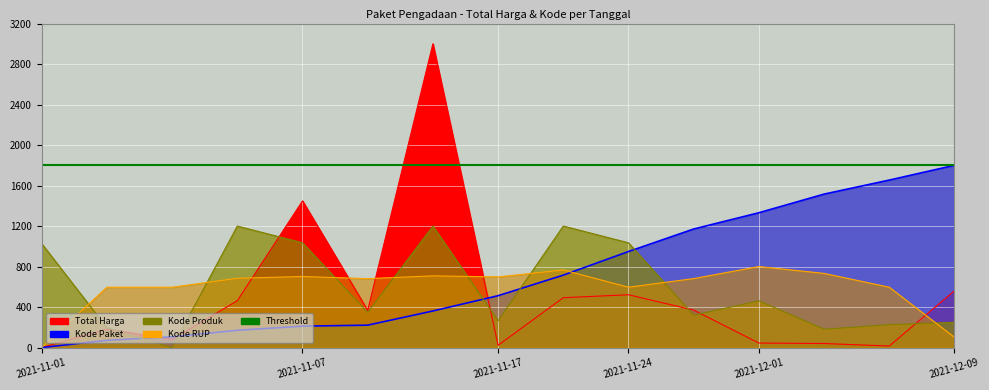

At which label does Kode Paket reach its peak?

2021-12-09